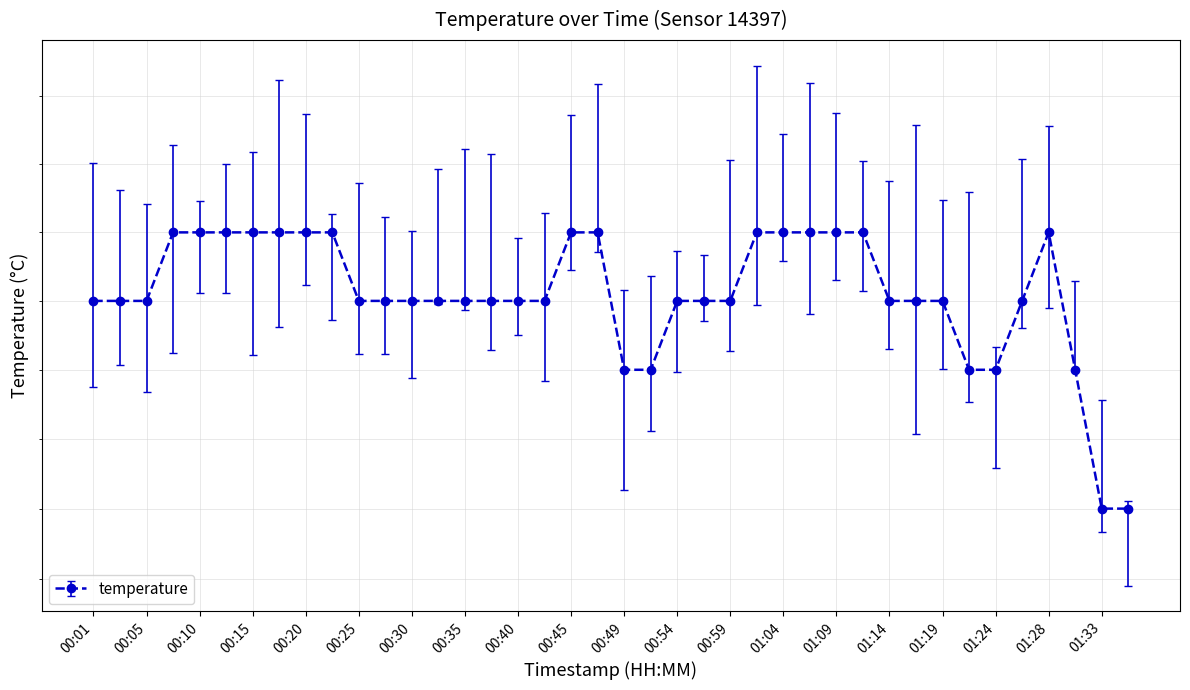

What is the label of the 17th point from the left?

00:40